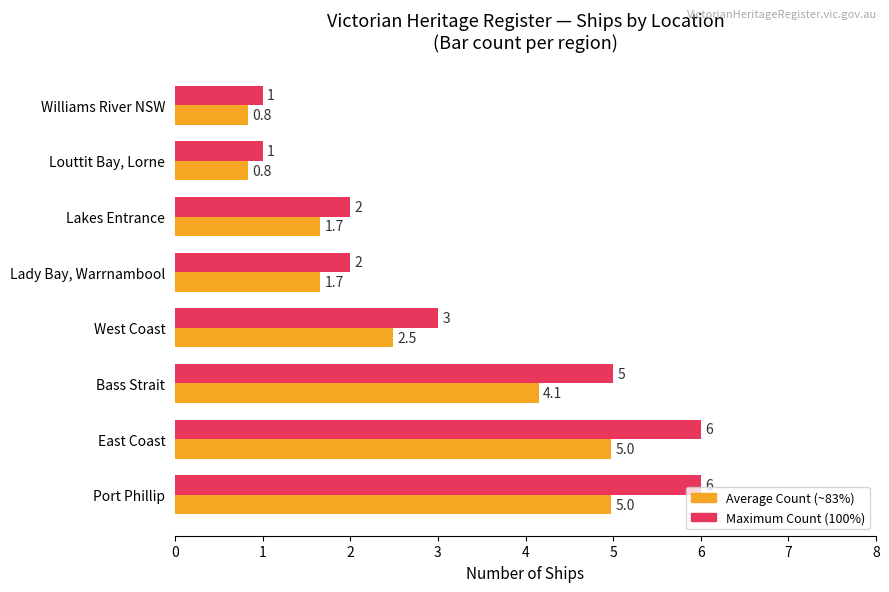

What is the greatest value displayed?

6.0